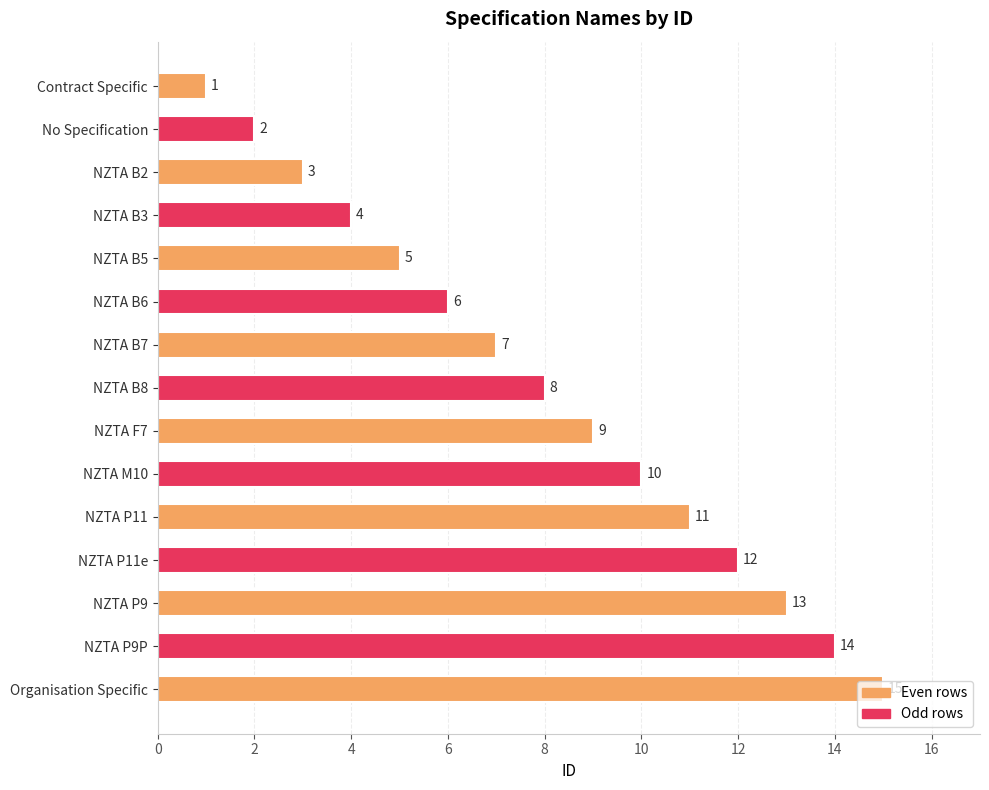

Are the bars horizontal?

Yes